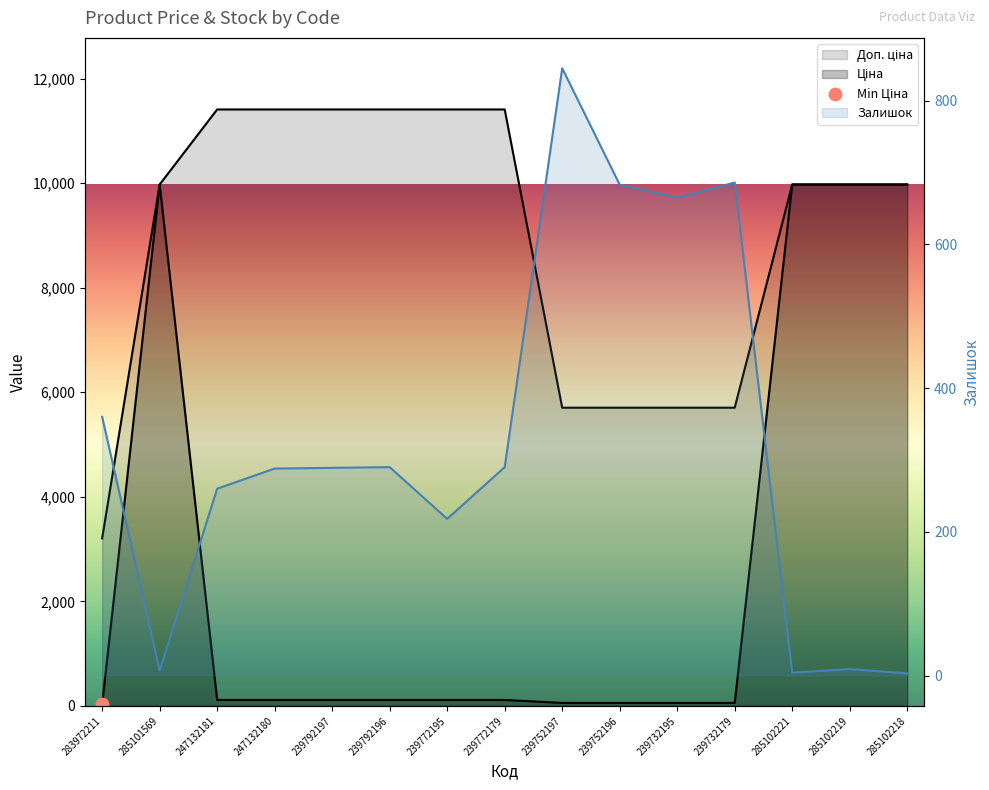

Which series contains the lowest Y value?

Залишок